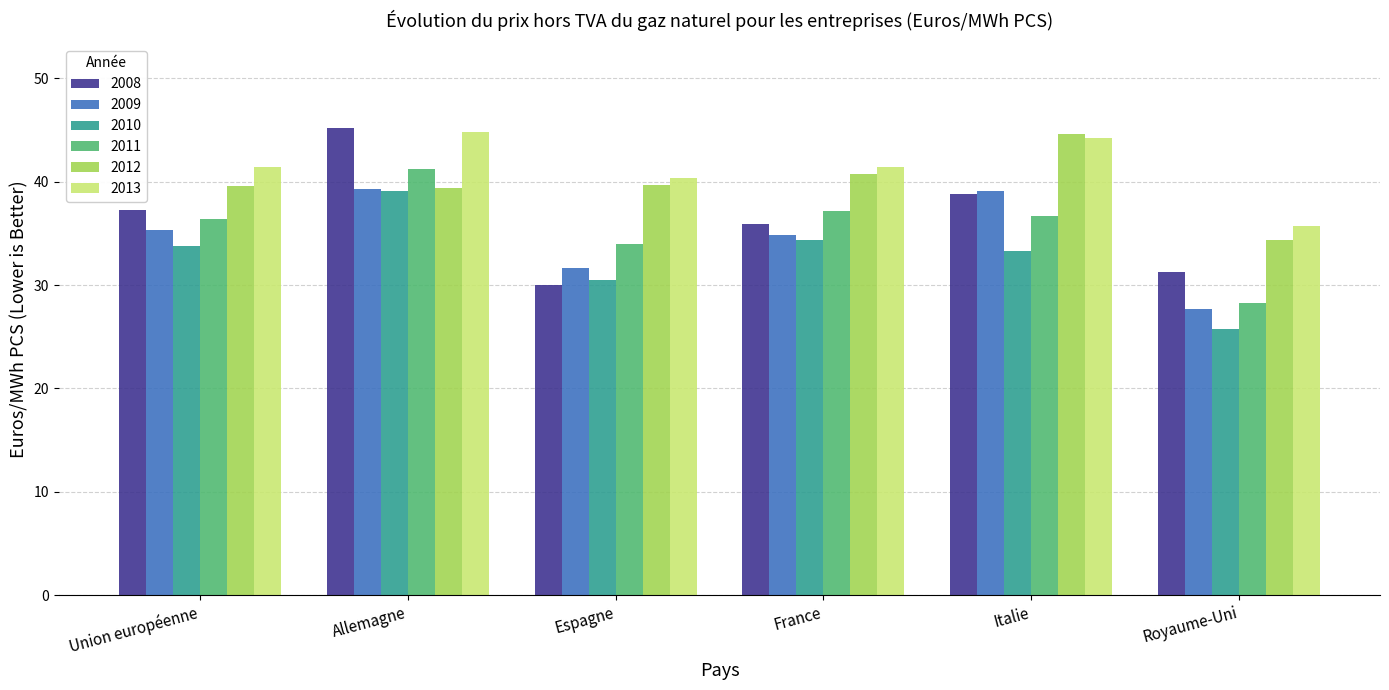

What is the label of the 2nd bar from the left?

Allemagne